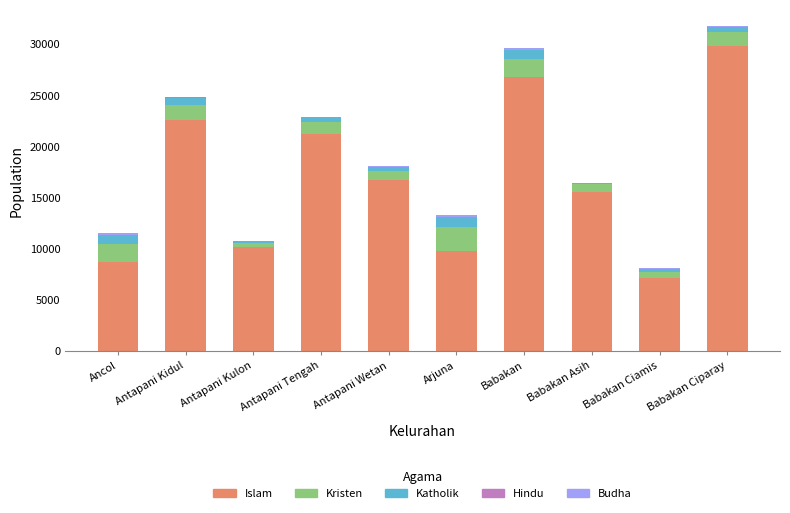

The Islam series shows 15540 at Babakan Asih. True or false?

True